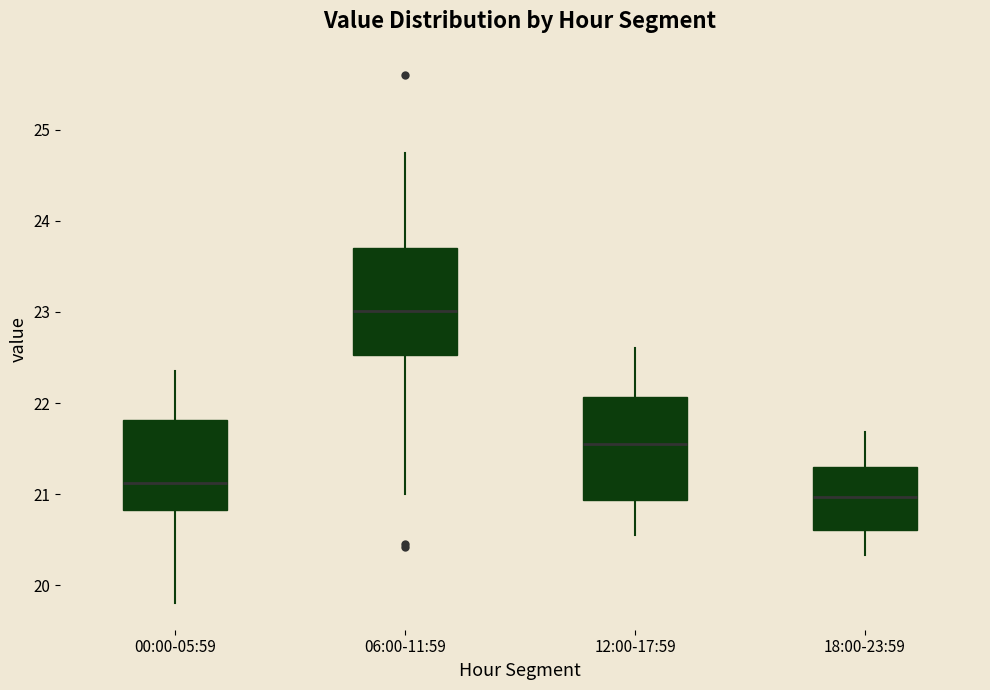

Reading left to right, read every box against the y-axis: the position of its median line, the range the box covers, and the ends of its whiskers. The values are not printed on the chart, so give them approximately, as read against the axis.

00:00-05:59: median 21.1, box 20.8 to 21.8, whiskers 19.8 to 22.4
06:00-11:59: median 23.0, box 22.5 to 23.7, whiskers 21.0 to 24.8
12:00-17:59: median 21.6, box 20.9 to 22.1, whiskers 20.6 to 22.6
18:00-23:59: median 21.0, box 20.6 to 21.3, whiskers 20.3 to 21.7